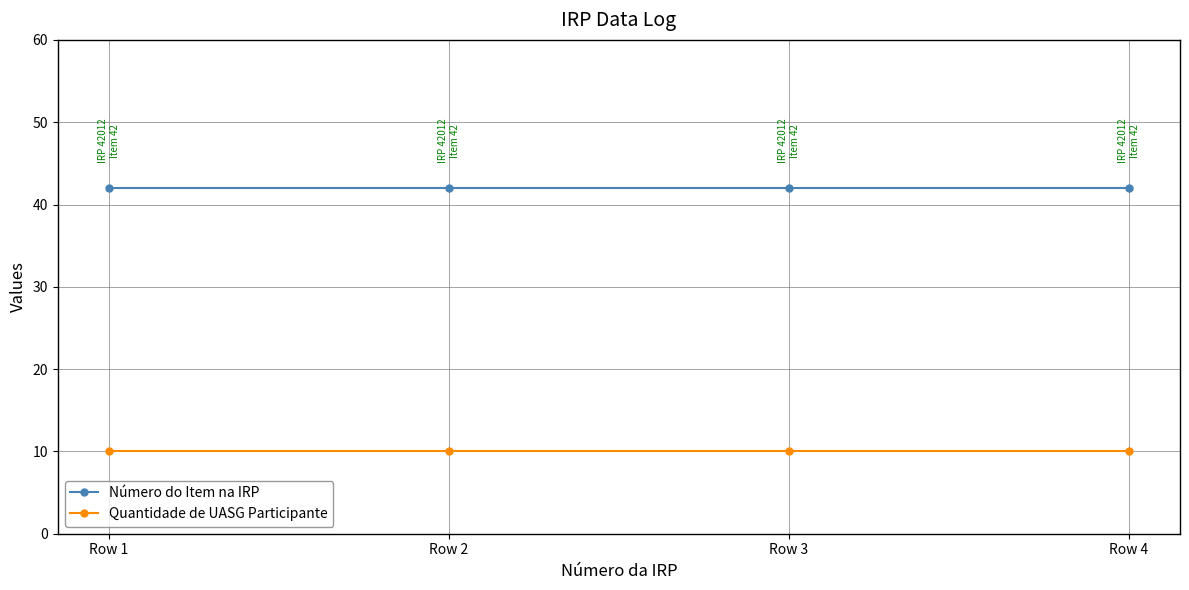

What is the spread (max minus min) of values at Row 2?

32